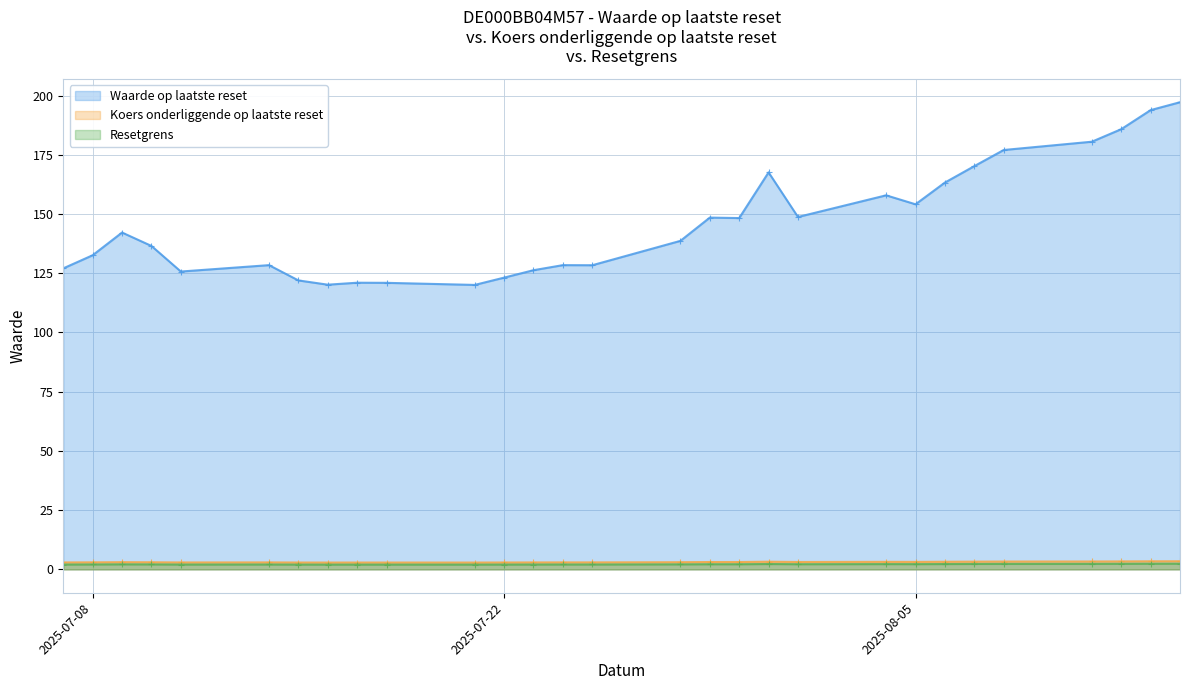

At how many categories does at least one series exceed 144?

13